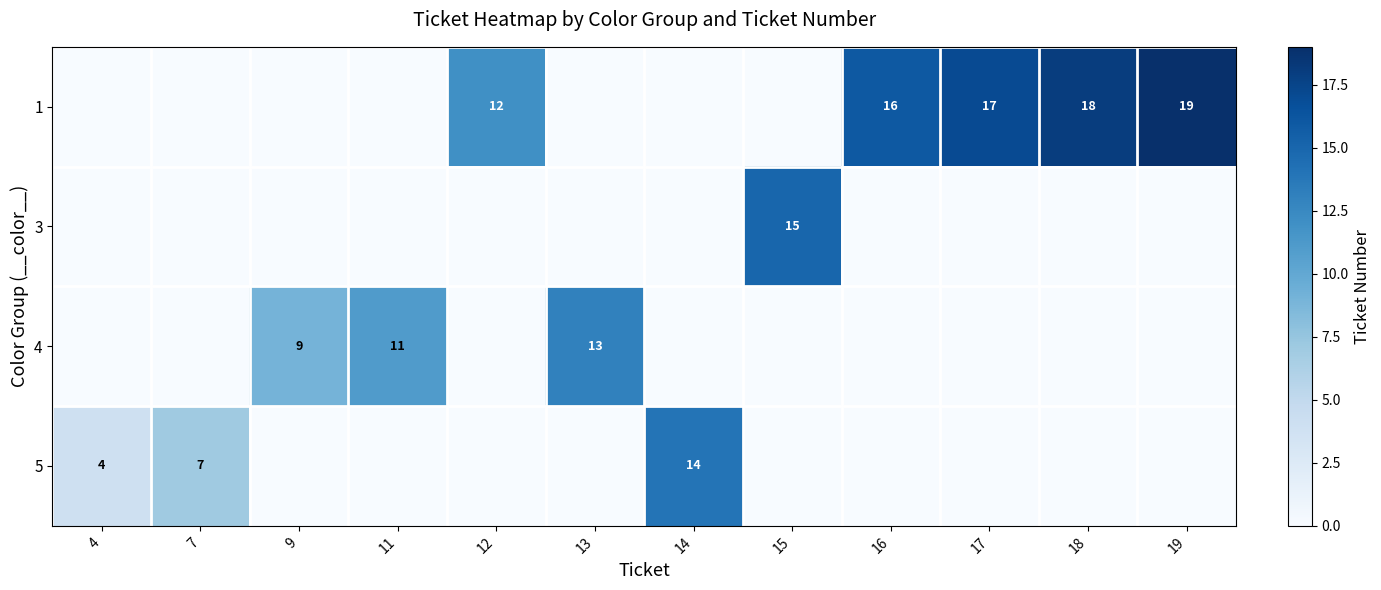

The 5 series shows 20 at 14. True or false?

False